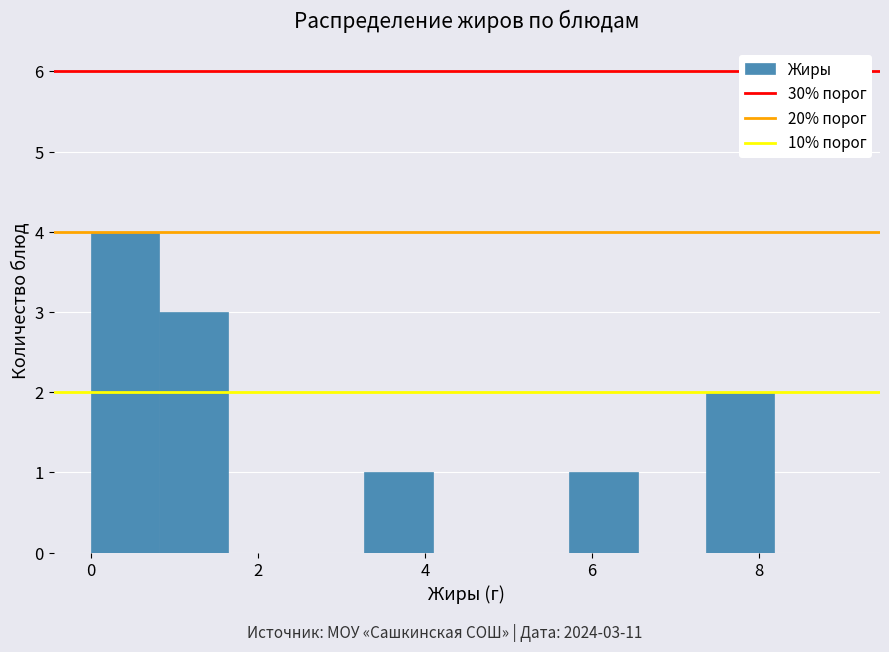

Which range on the x-axis has the tallest bar?

0.0 to 0.8